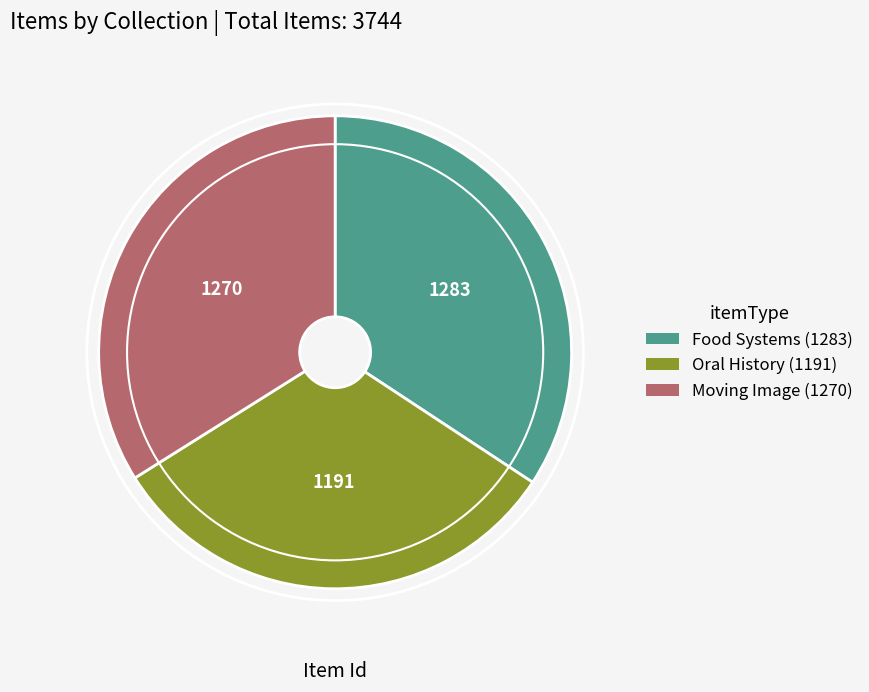

Is it true that Moving Image (1270) is 22% of the pie?

False